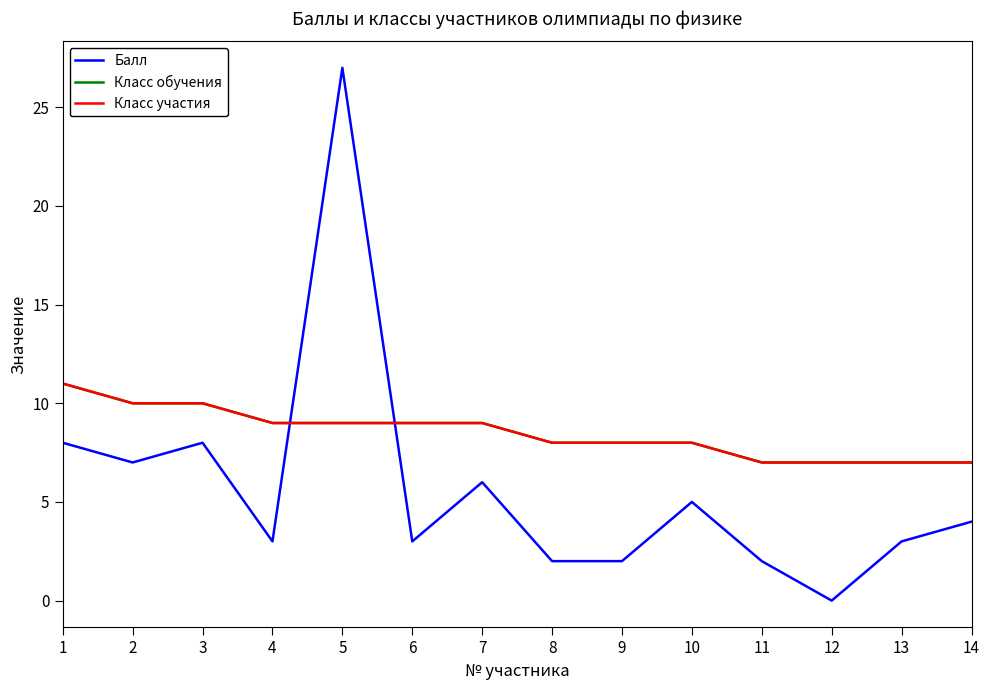

Where does the Класс обучения series first go above 9?

1